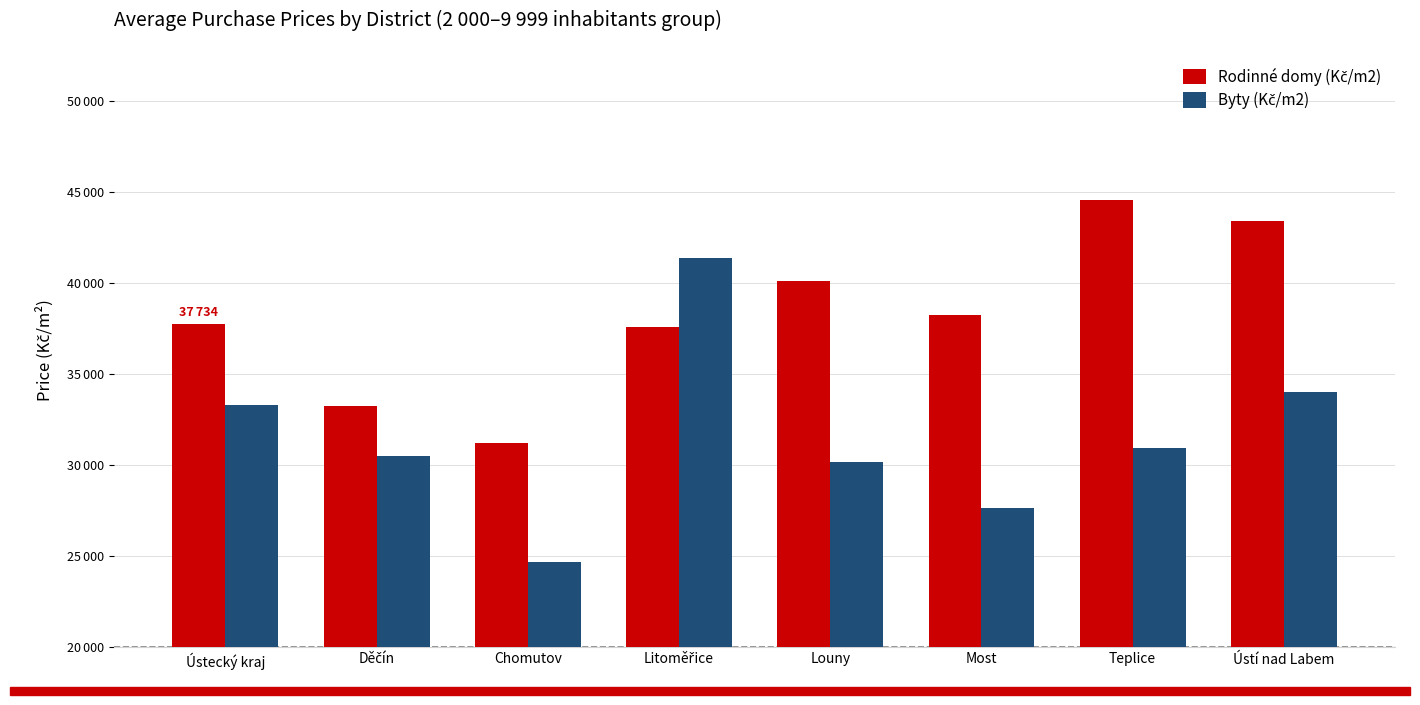

Reading left to right, what are all the values shown in this chart?

Rodinné domy (Kč/m2): 37734	33215	31217	37594	40113	38228	44546	43388
Byty (Kč/m2): 33315	30496	24667	41347	30149	27631	30928	34030